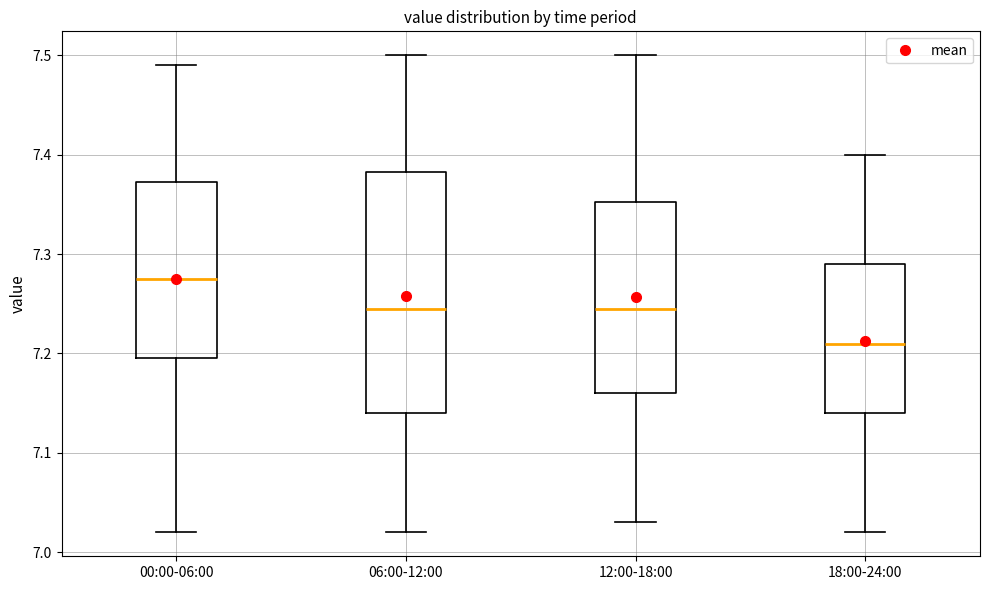

Comparing the boxes themselves (not the whiskers), which one is the tallest?

06:00-12:00